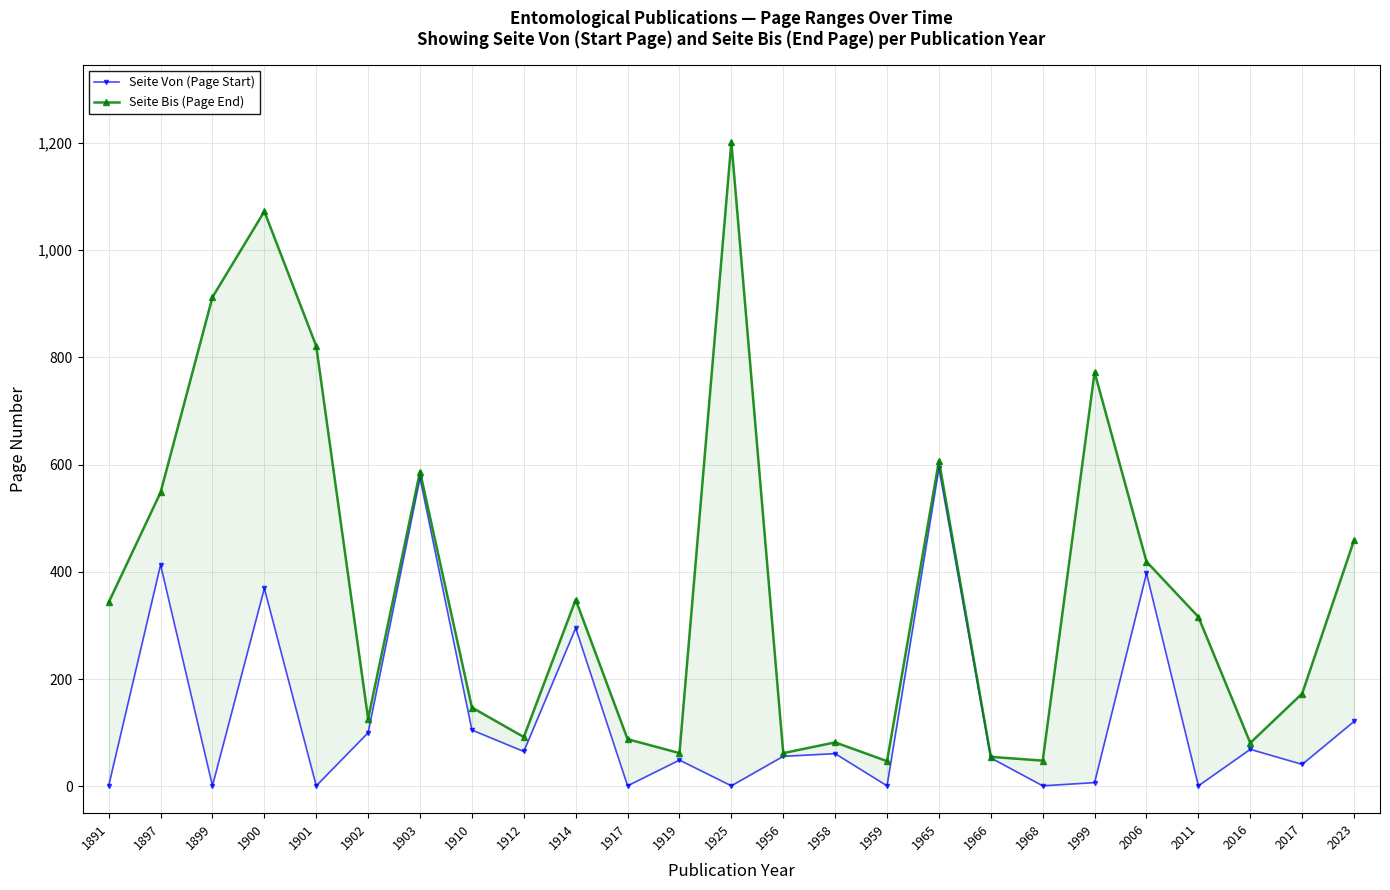

What is the total value across all series at 1999?

779